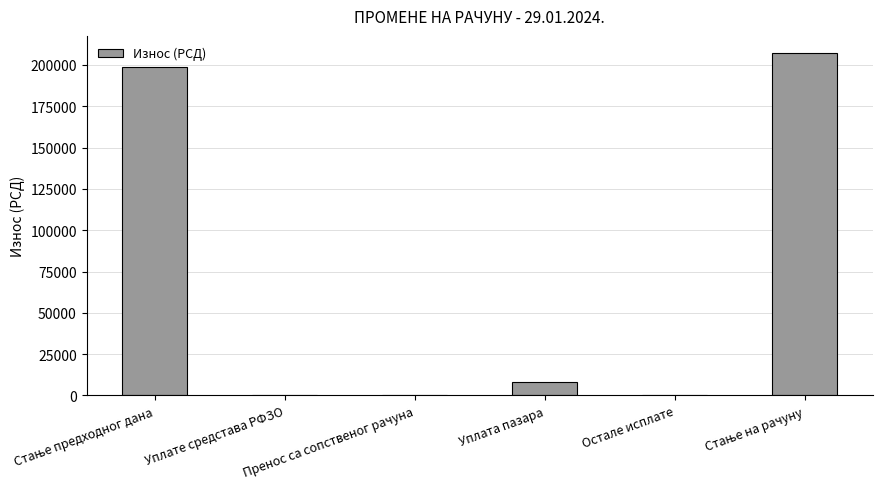

Reading left to right, what are all the values shown in this chart?

198761.0	0.0	0.0	8400.0	0.0	207161.0